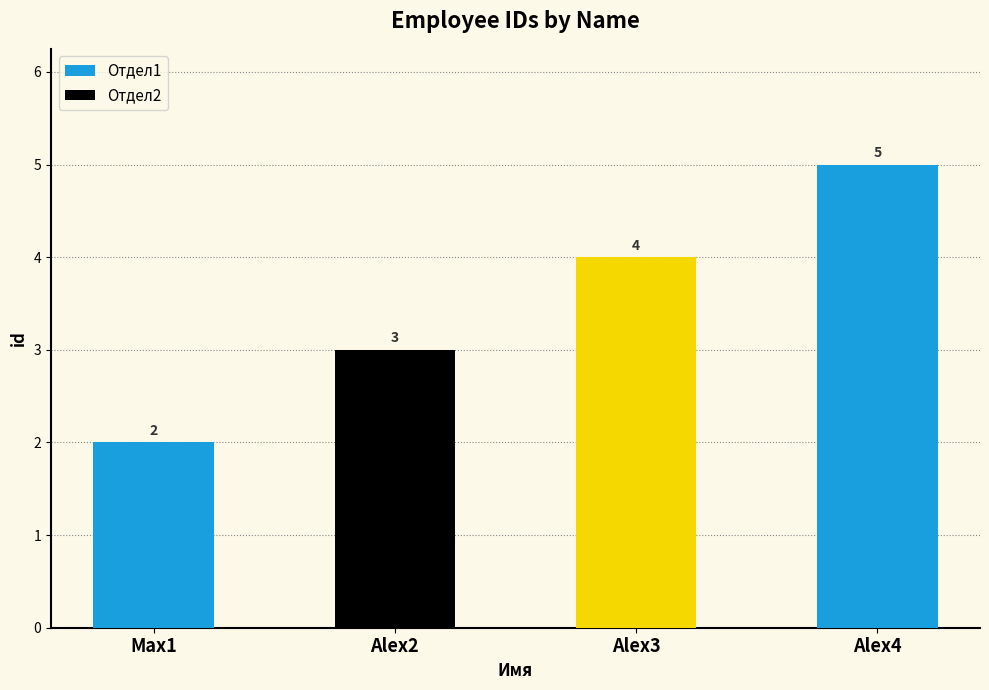

How many bars are there in total?

4